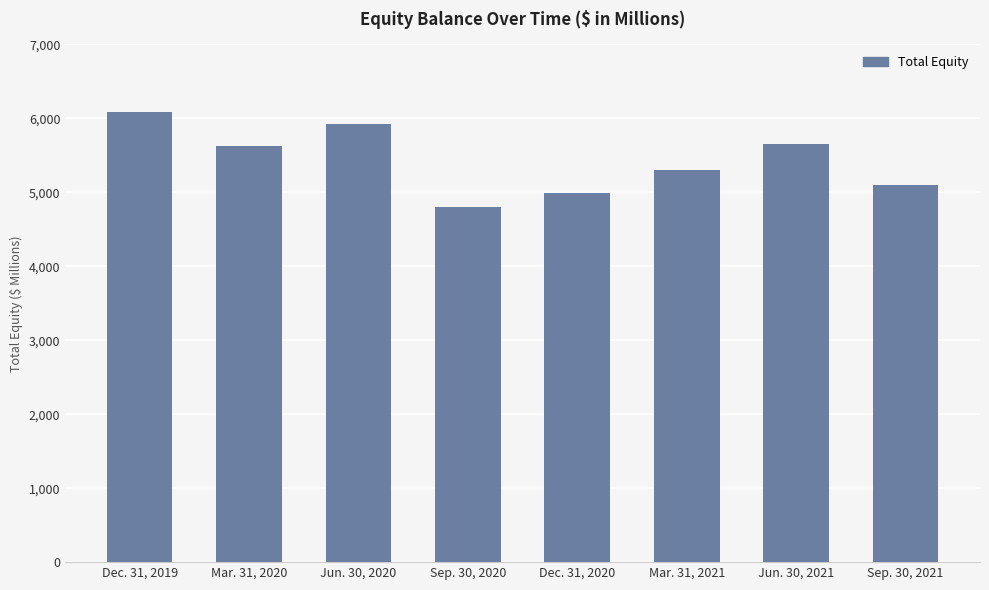

How many distinct data groups are displayed?

1